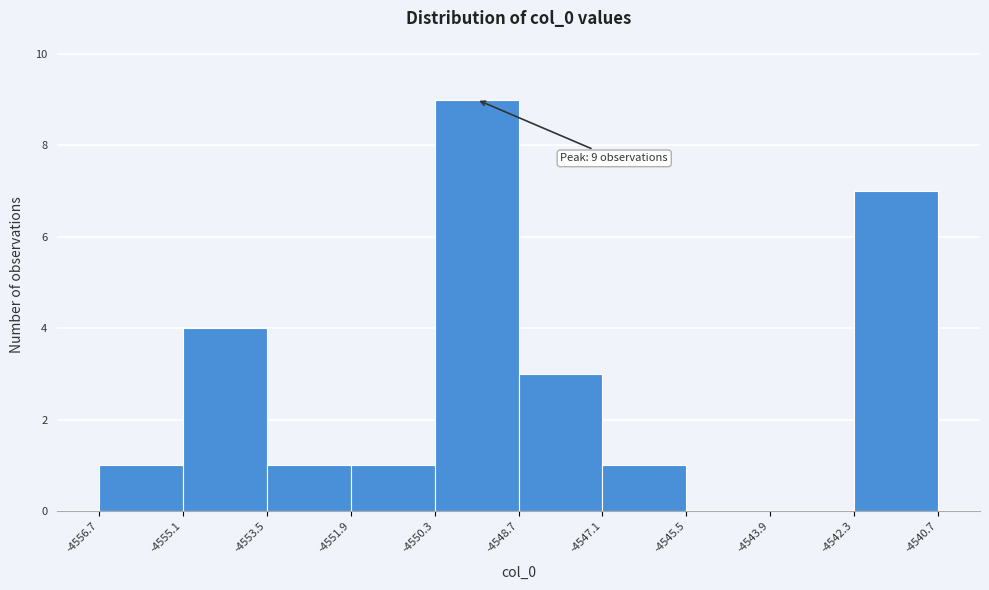

Which range on the x-axis has the tallest bar?

-4550.3 to -4548.7